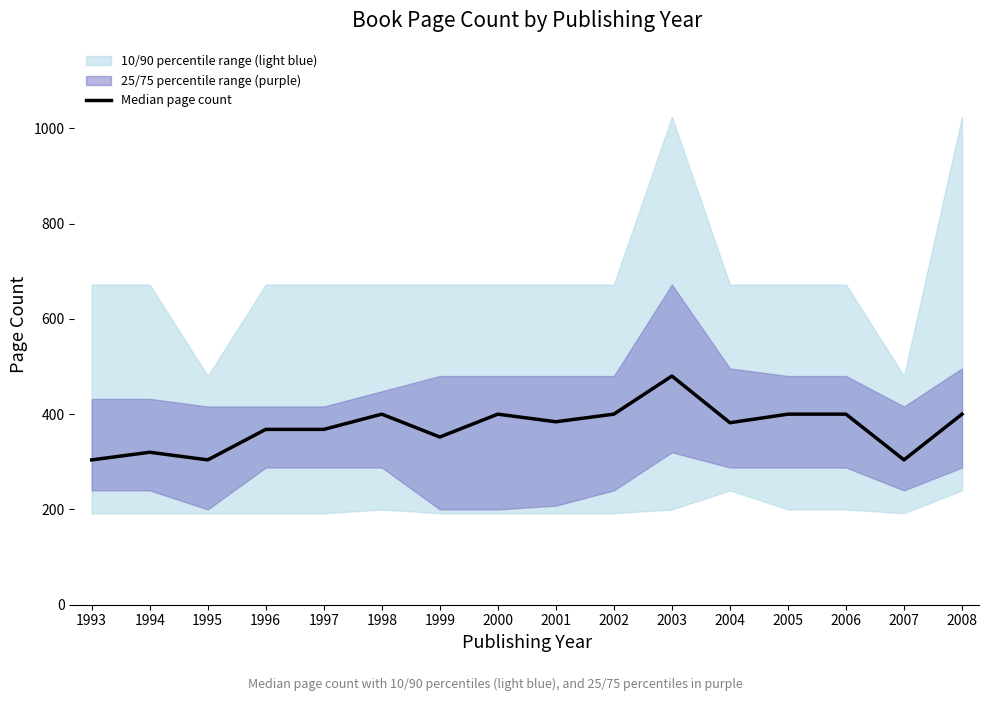

Rank the categories by value from lowest to highest.

1993, 1995, 2007, 1994, 1999, 1996, 1997, 2004, 2001, 1998, 2000, 2002, 2005, 2006, 2008, 2003